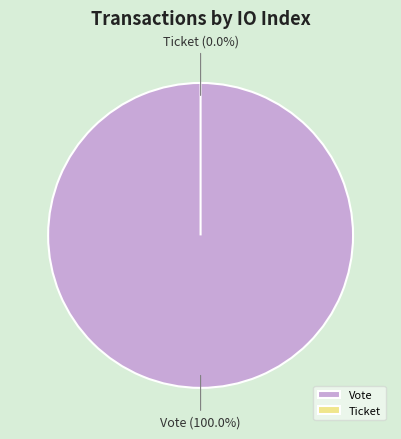

Count the number of slices in the pie.

2